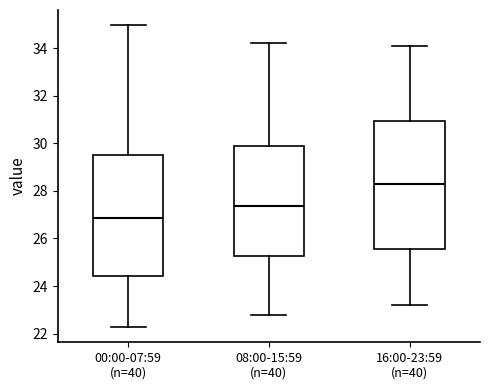

Reading left to right, read every box against the y-axis: the position of its median line, the range the box covers, and the ends of its whiskers. The values are not printed on the chart, so give them approximately, as read against the axis.

00:00-07:59 (n=40): median 26.8, box 24.4 to 29.4, whiskers 22.2 to 35.0
08:00-15:59 (n=40): median 27.4, box 25.2 to 30.0, whiskers 22.8 to 34.2
16:00-23:59 (n=40): median 28.4, box 25.6 to 31.0, whiskers 23.2 to 34.2